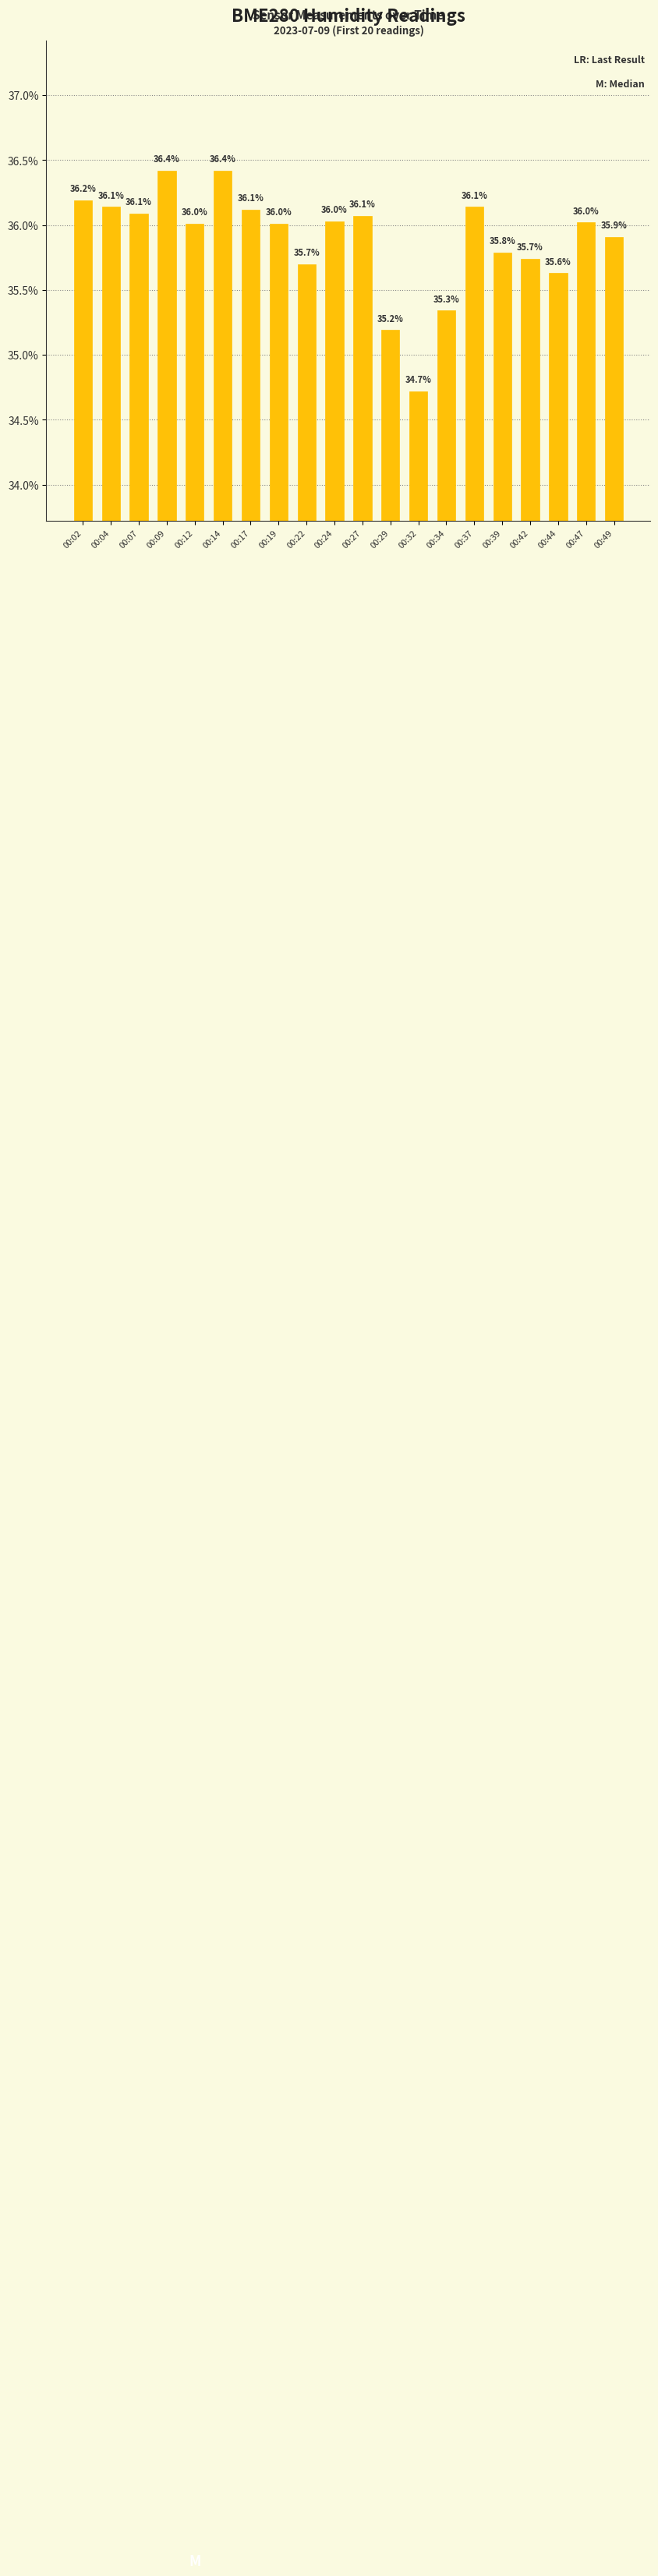

What is the average value?

35.9